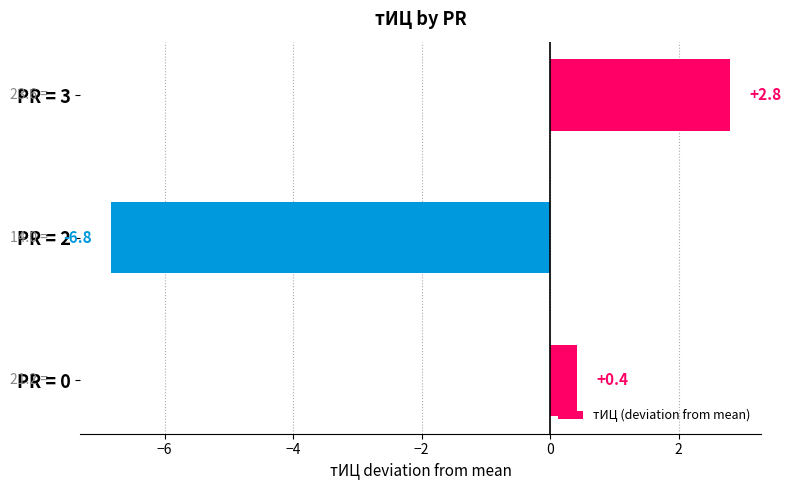

What is the sum of the values at PR = 3 and PR = 0?

3.2